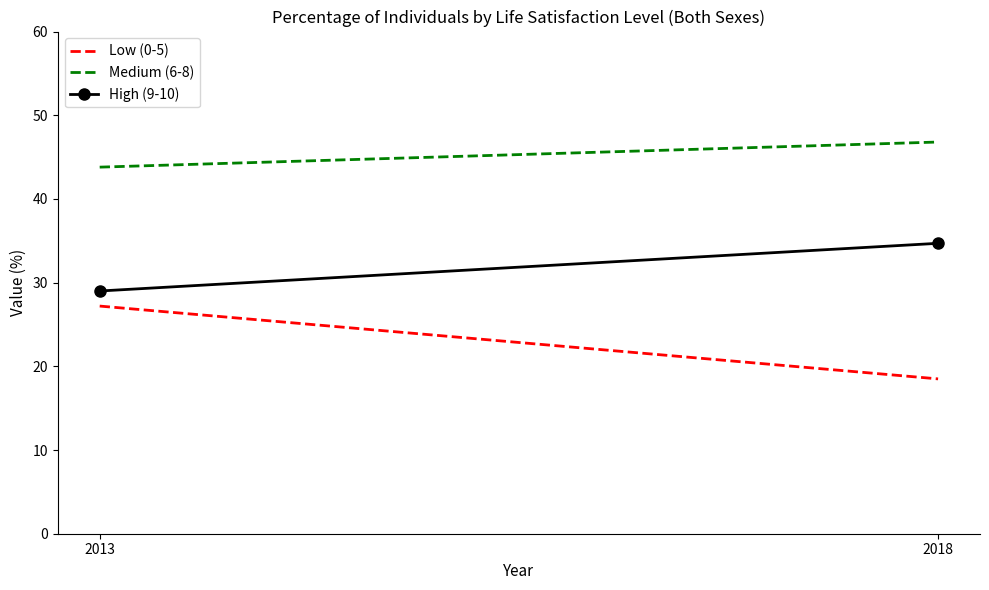

What is the highest value of the Medium (6-8) series?

46.8